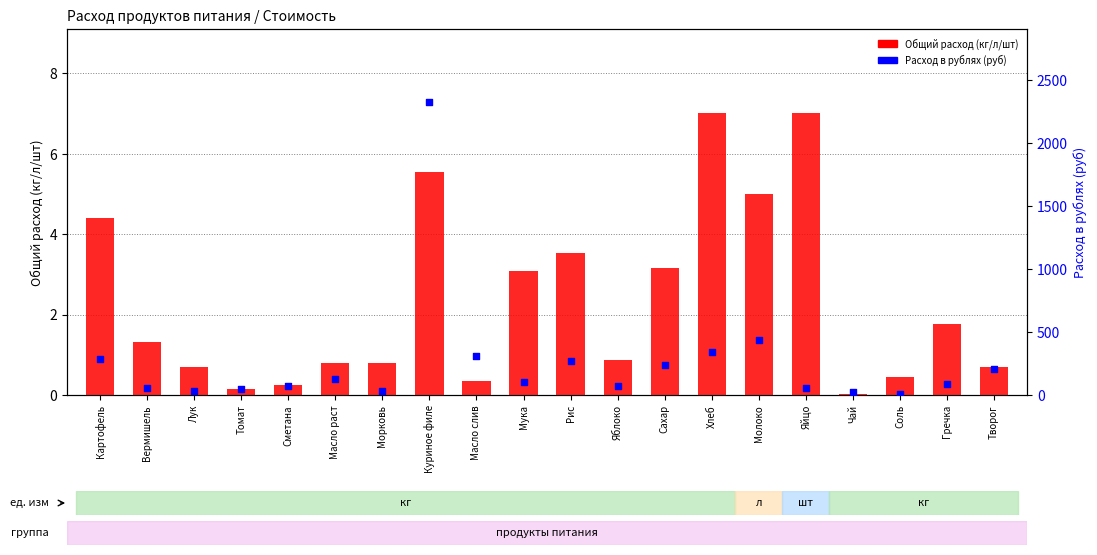

Which series has the widest spread of Y values?

Расход в рублях (руб)